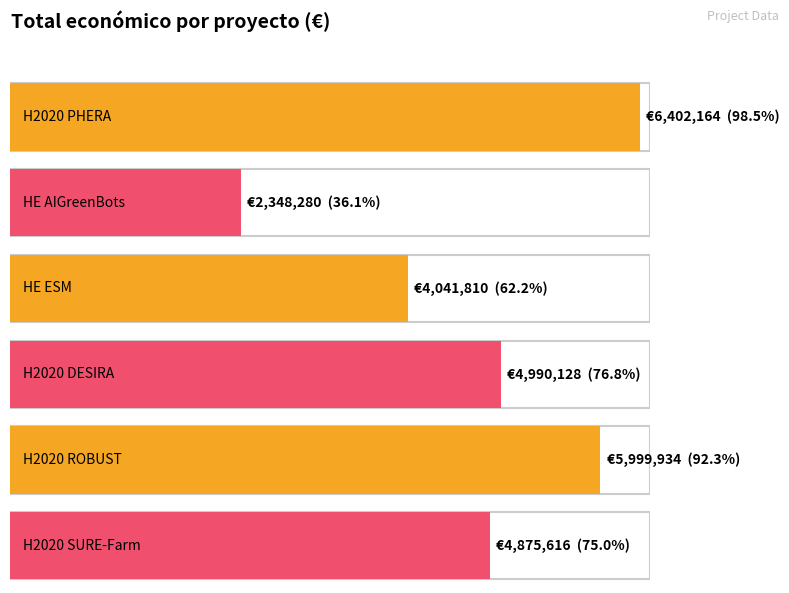

What is the greatest value displayed?

6402164